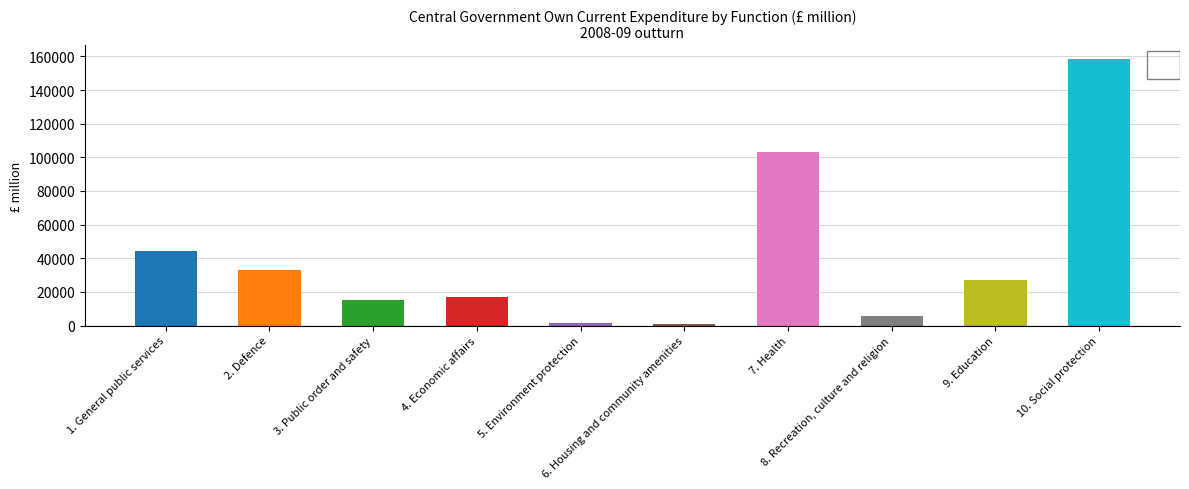

Which has a higher value, 3. Public order and safety or 1. General public services?

1. General public services